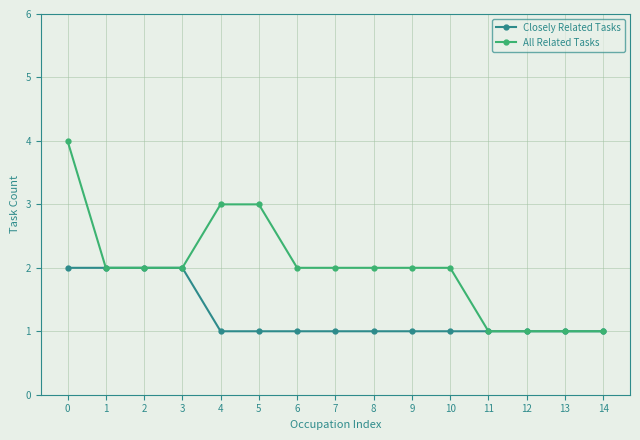

List the series in order of their overall mean, highest first.

All Related Tasks, Closely Related Tasks